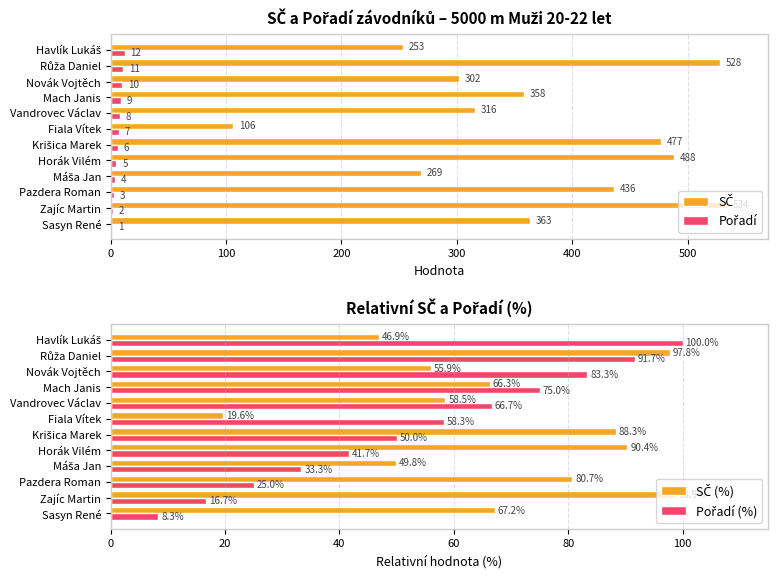

Which series has the widest spread of values?

SČ